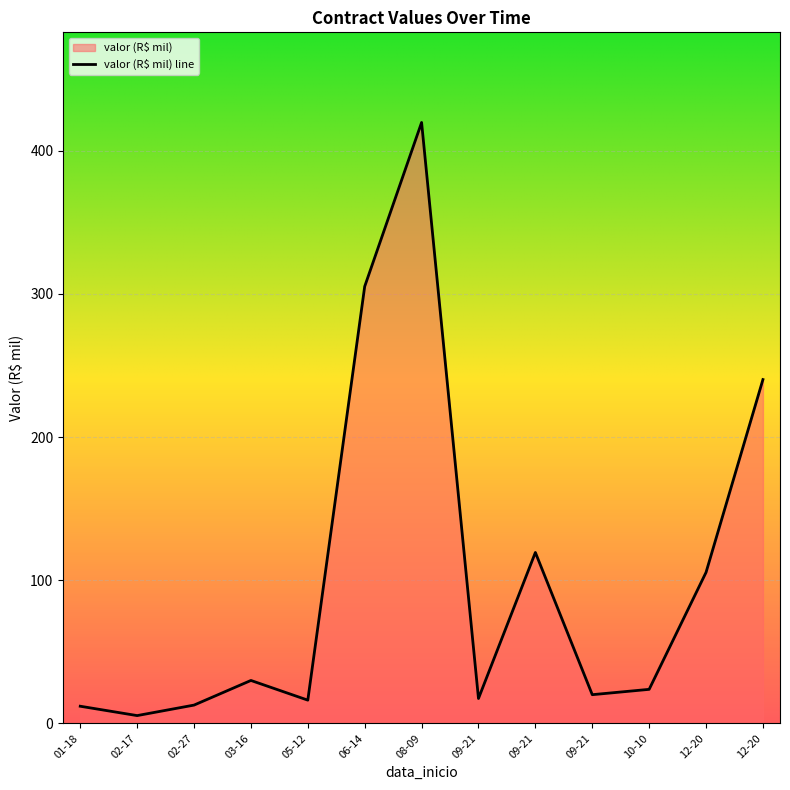

How many data points are less than 23?

6